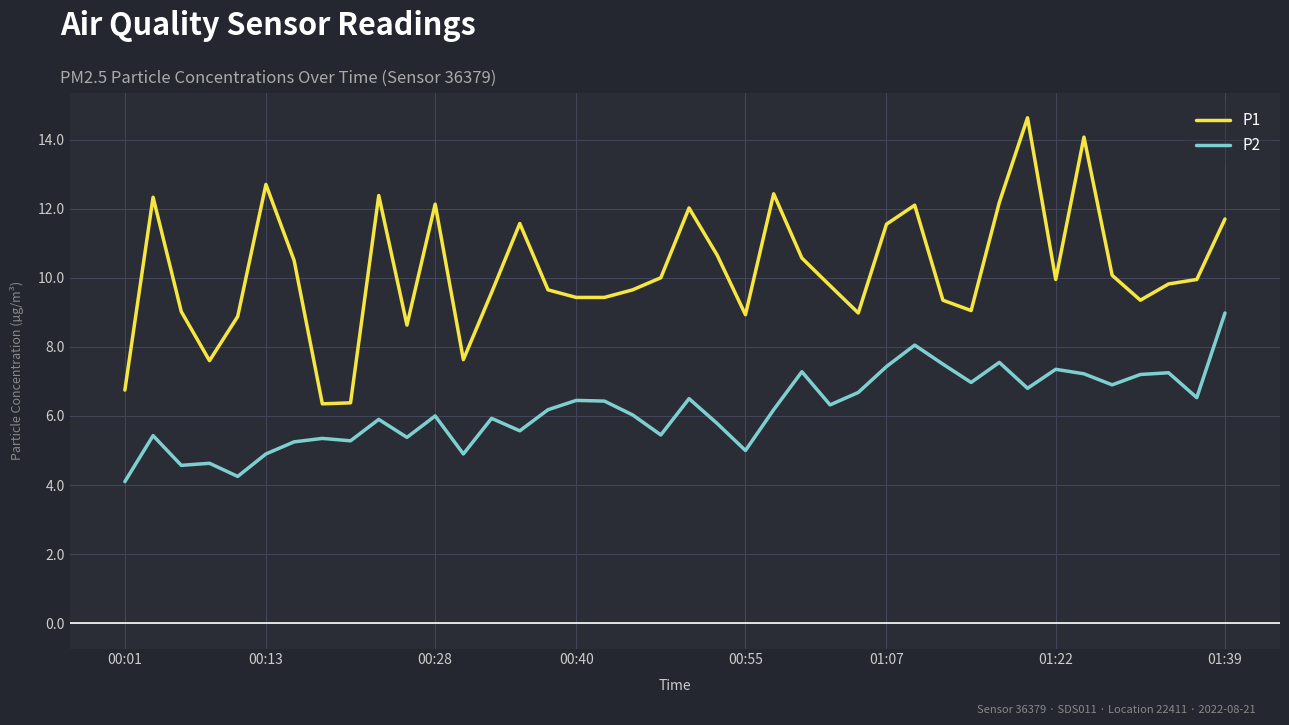

Which series has the widest spread of values?

P1